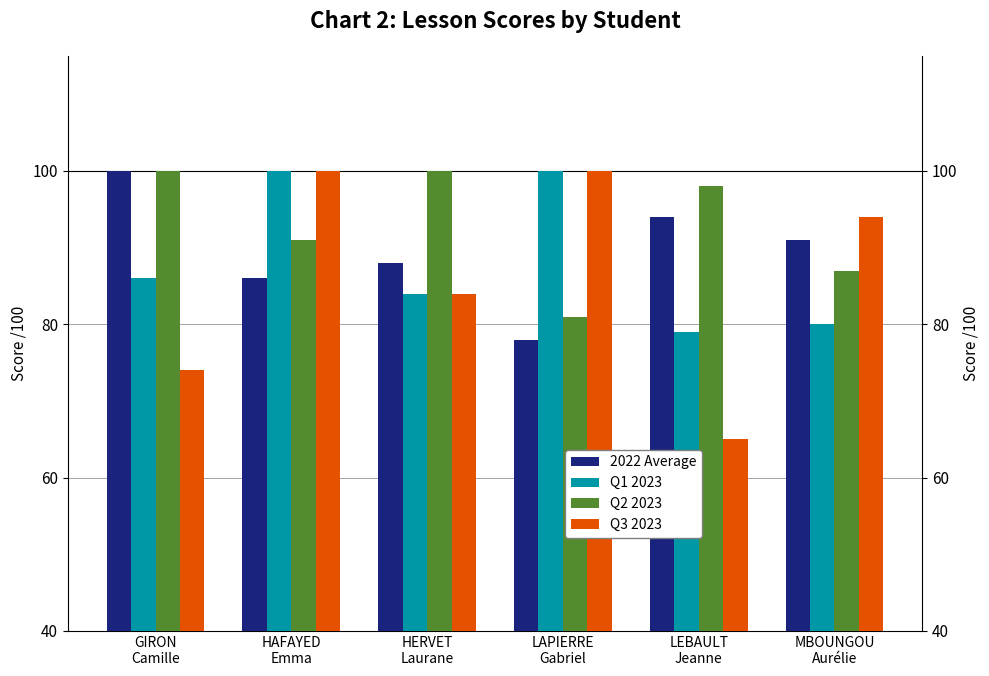

Rank the series at GIRON
Camille from lowest to highest value.

Q3 2023, Q1 2023, 2022 Average, Q2 2023